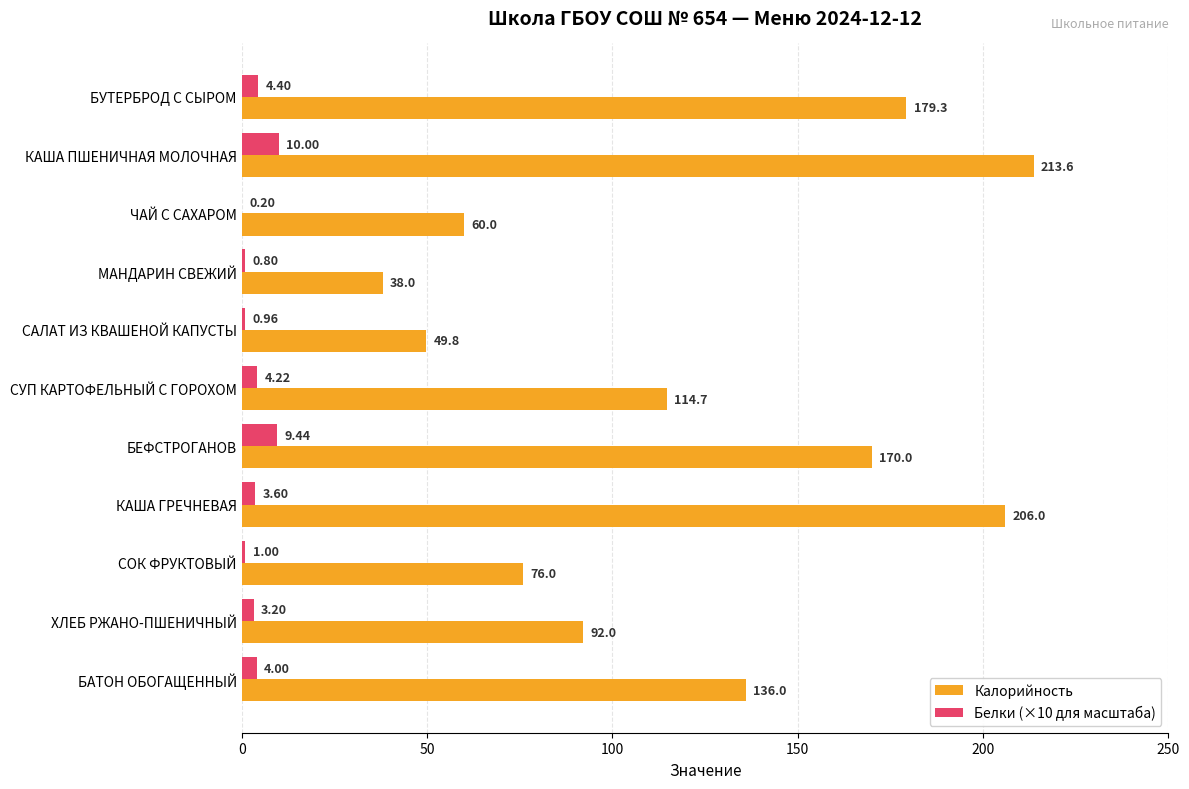

At which category does the chart reach its peak across all series?

КАША ПШЕНИЧНАЯ МОЛОЧНАЯ